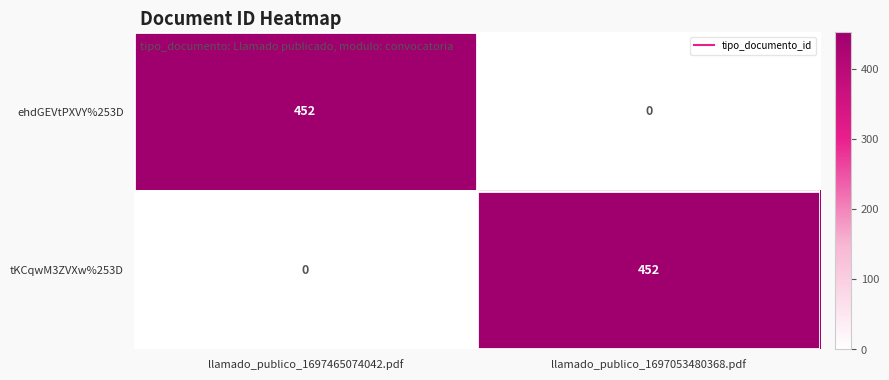

What is the average value of the ehdGEVtPXVY%253D series?

226